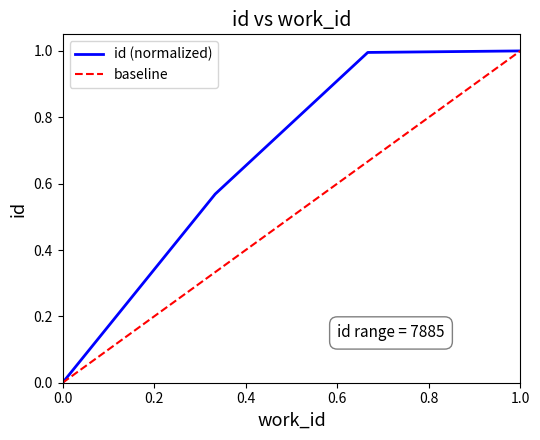

What is the maximum value shown in the chart?

1.0